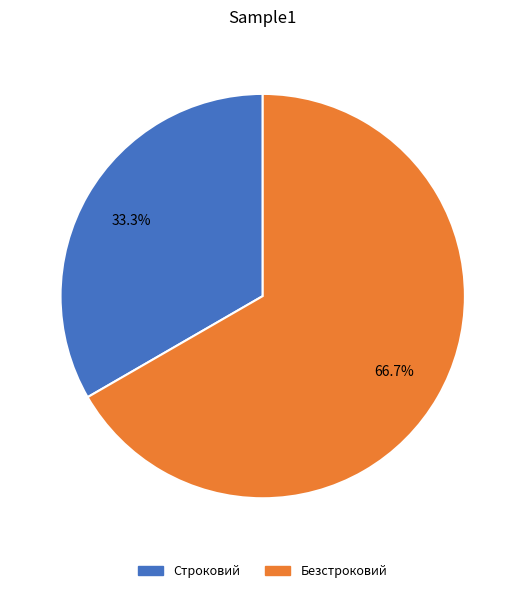

Count the number of slices in the pie.

2